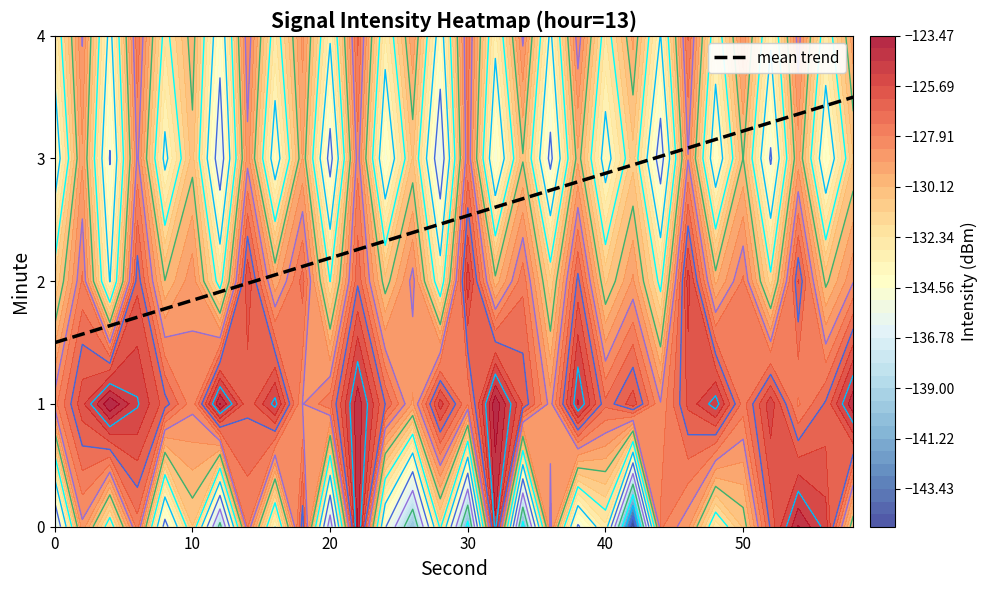

The mean trend series shows 1.5 at 50. True or false?

False